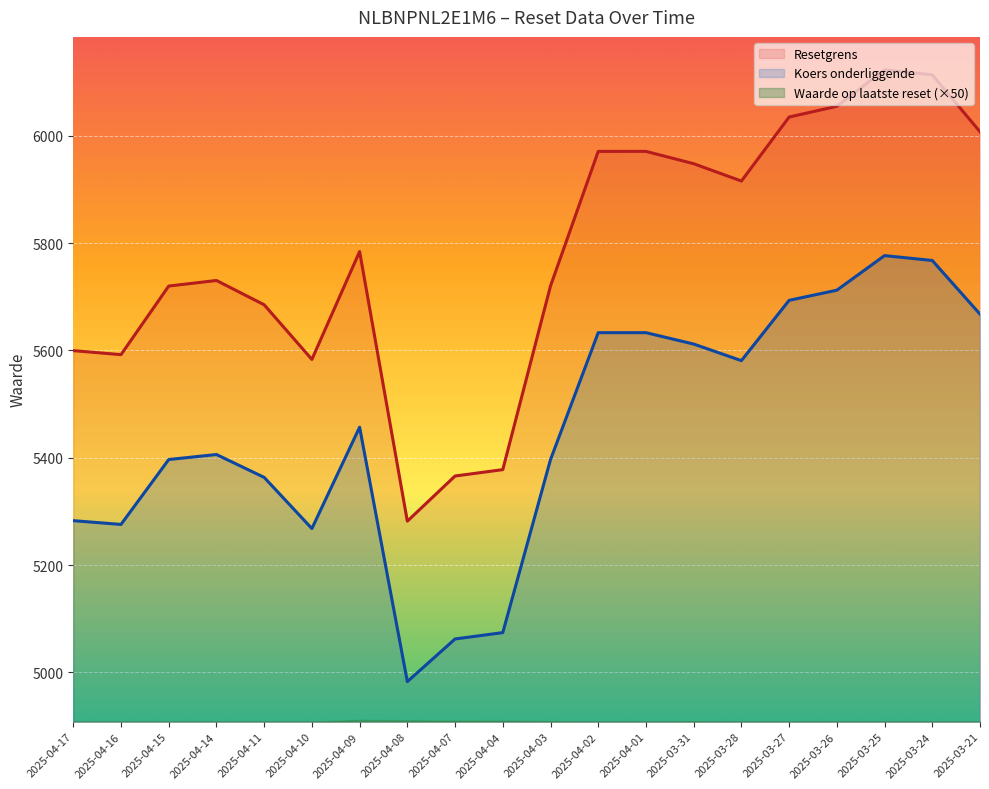

At which label is Koers onderliggende closest to 5379?

2025-04-11